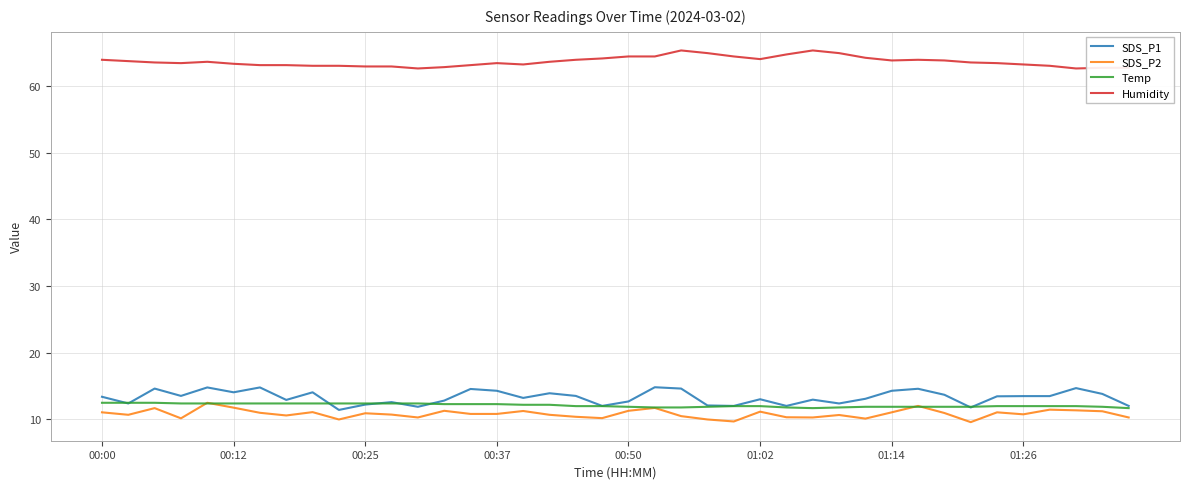

What is the lowest value of the SDS_P2 series?

9.6